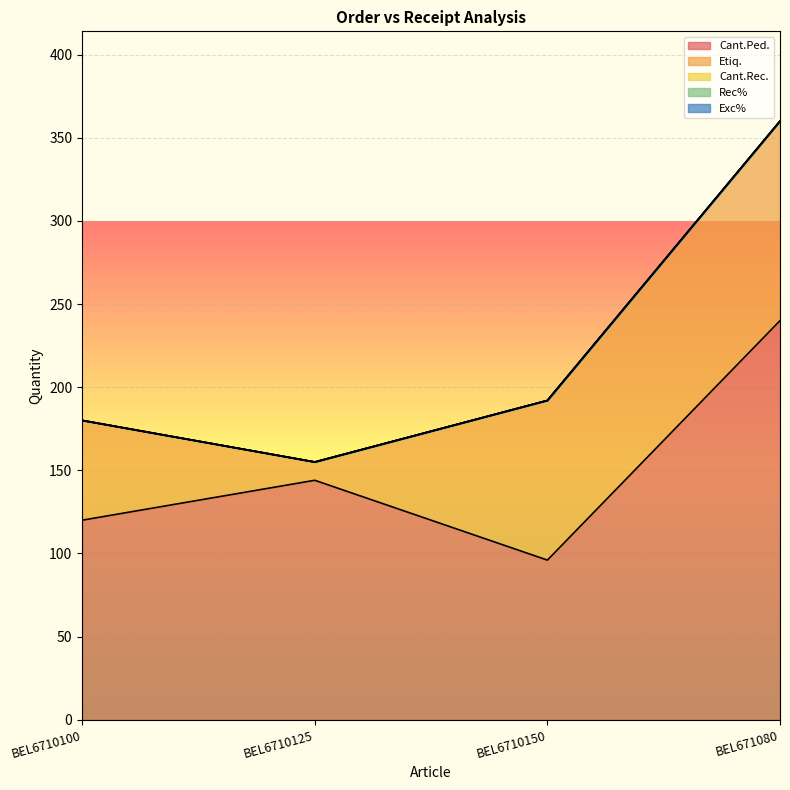

Which label corresponds to the largest value in the chart?

BEL671080